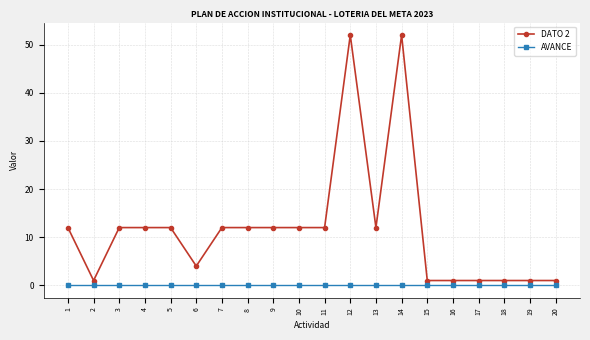

Does the chart have visible grid lines?

Yes